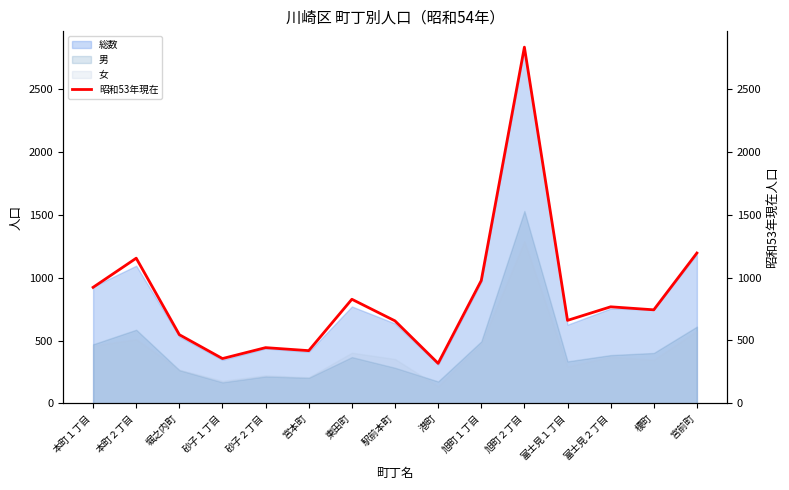

Reading left to right, extract all data points from this chart.

本町１丁目=923	本町２丁目=1155	堀之内町=546	砂子１丁目=356	砂子２丁目=443	宮本町=419	東田町=828	駅前本町=656	港町=318	旭町１丁目=977	旭町２丁目=2835	富士見１丁目=660	富士見２丁目=768	榎町=744	宮前町=1196